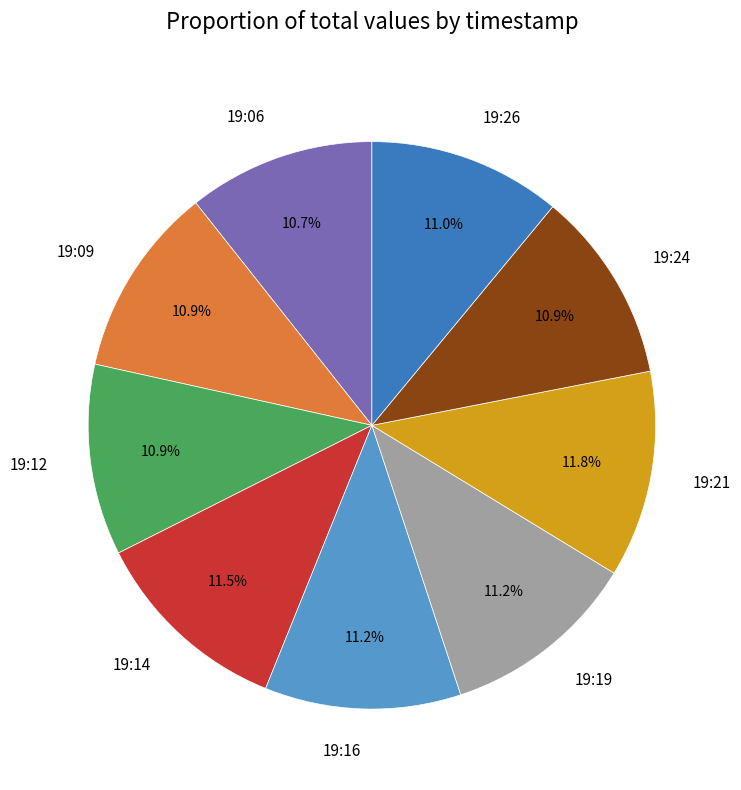

Which has a higher value, 19:21 or 19:26?

19:21